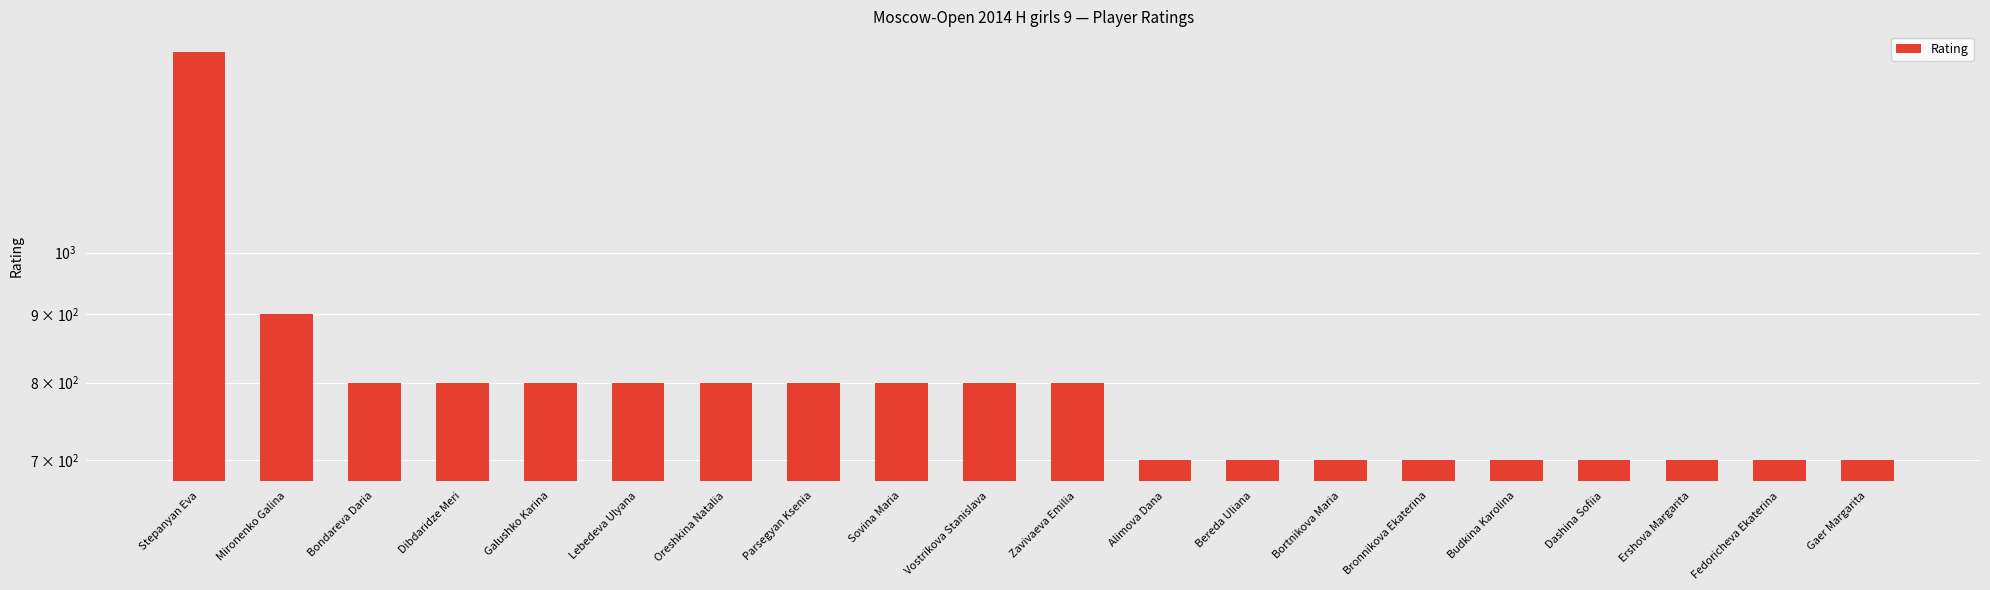

What is the greatest value displayed?

1412